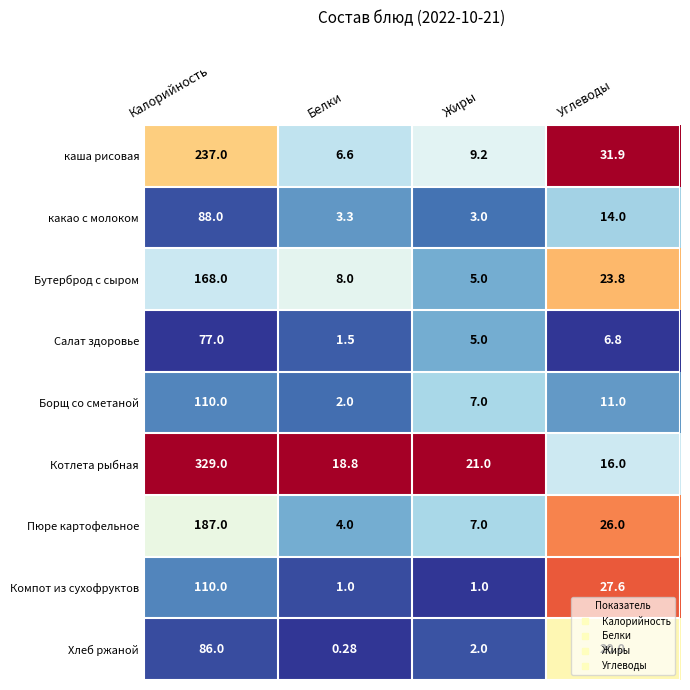

Between Калорийность and Белки, which series saw the biggest shift?

Котлета рыбная